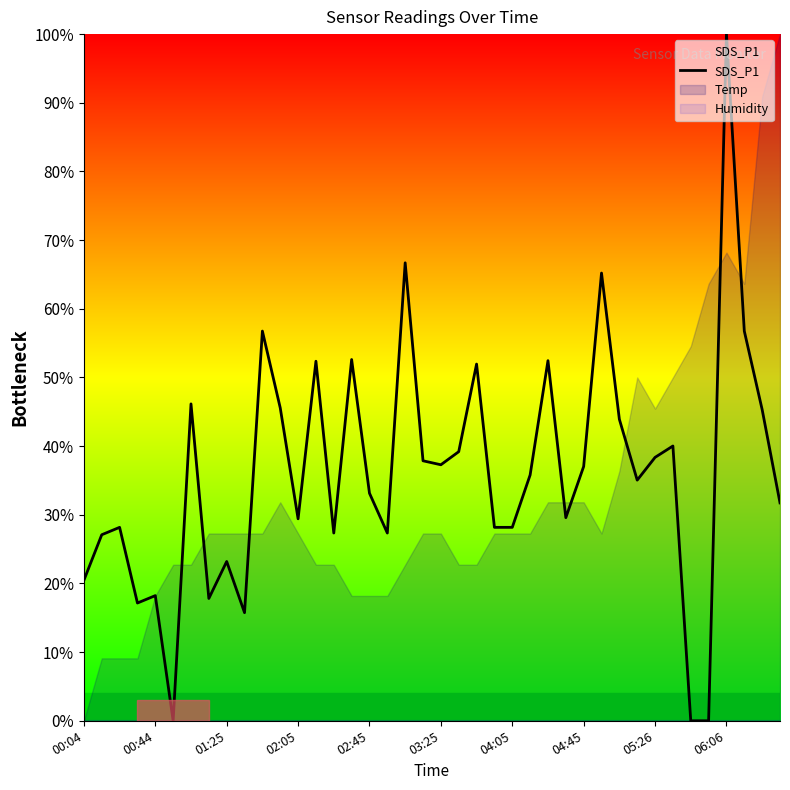

What is the highest value of the Temp series?

100.0